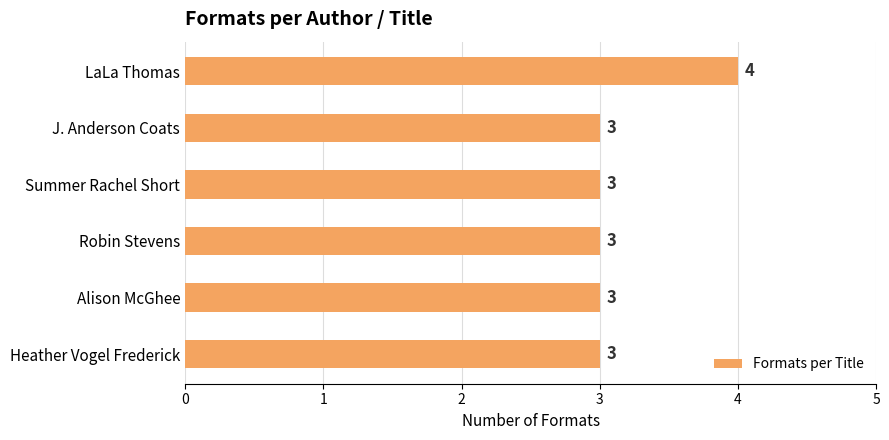

What is the minimum value shown in the chart?

3